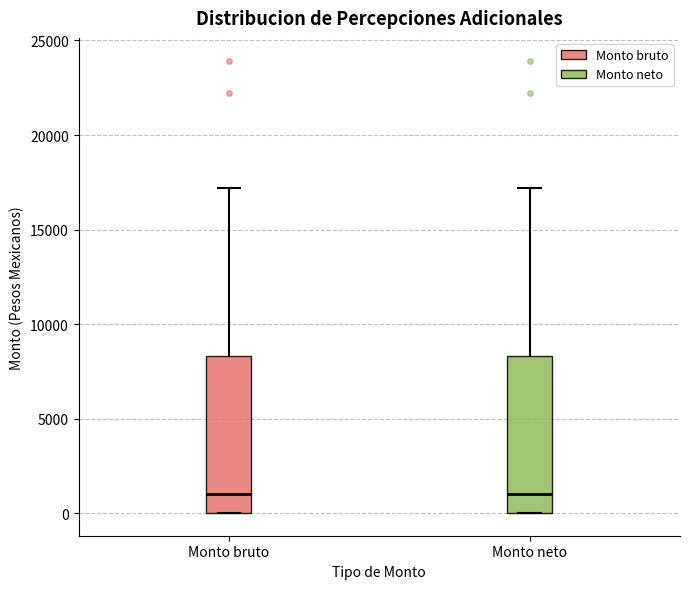

Reading left to right, read every box against the y-axis: the position of its median line, the range the box covers, and the ends of its whiskers. The values are not printed on the chart, so give them approximately, as read against the axis.

Monto bruto: median 1000, box 0 to 8500, whiskers 0 to 17000
Monto neto: median 1000, box 0 to 8500, whiskers 0 to 17000